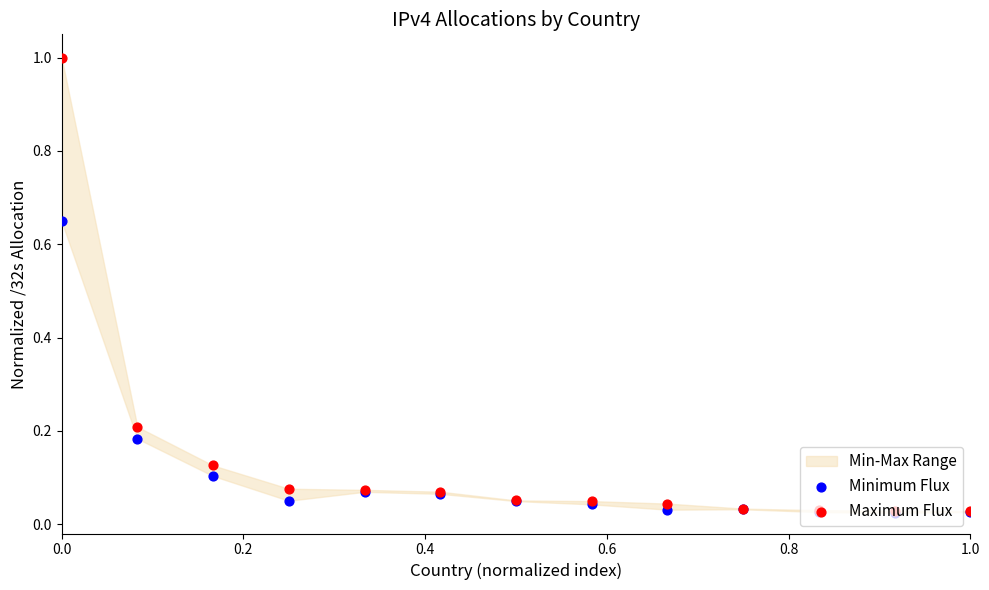

Is the value of Maximum Flux at 0.0 greater than the value of Minimum Flux at 0.0?

Yes